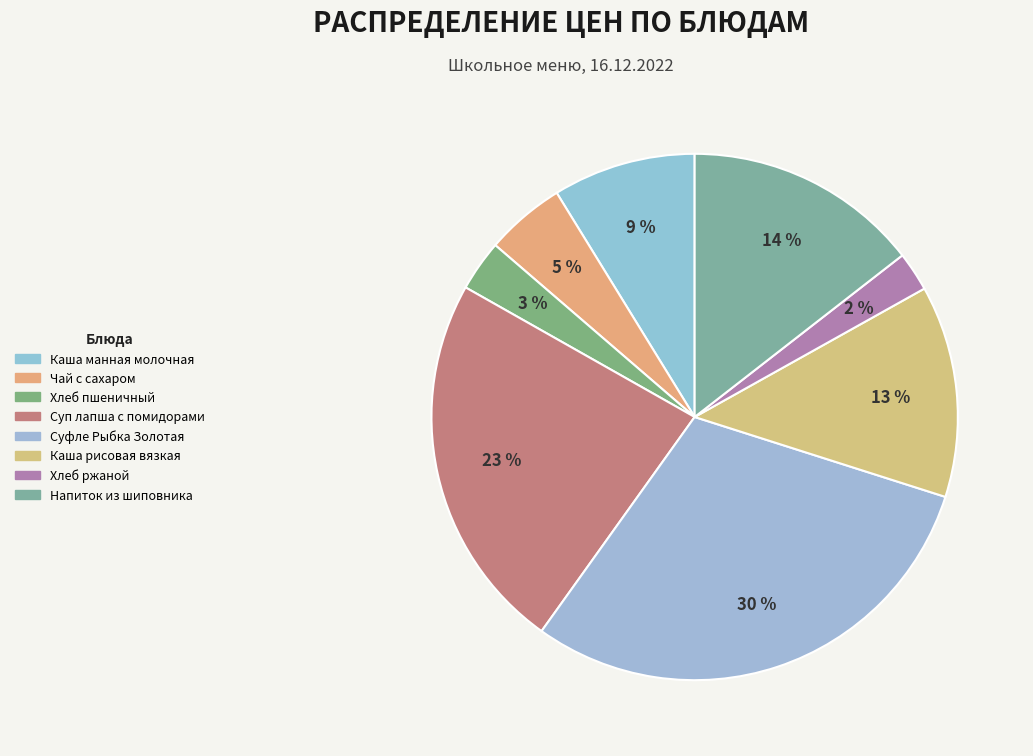

To the nearest percent, what percentage of the pie is Суп лапша с помидорами?

23%